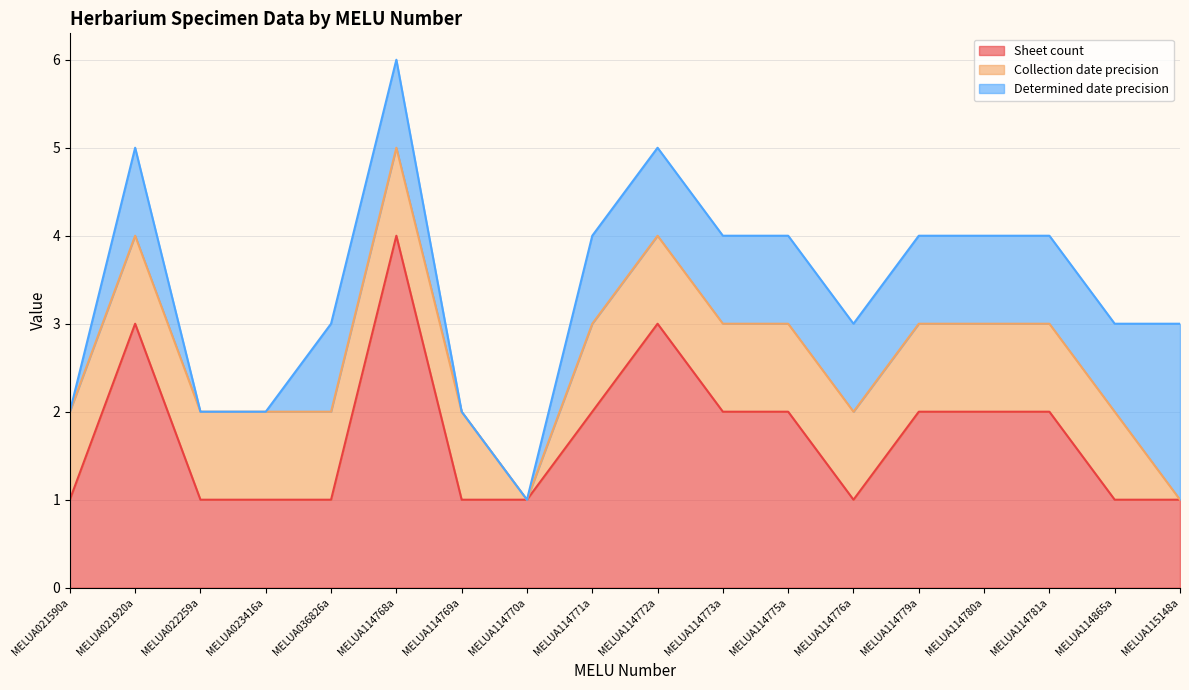

Does the chart have visible grid lines?

Yes